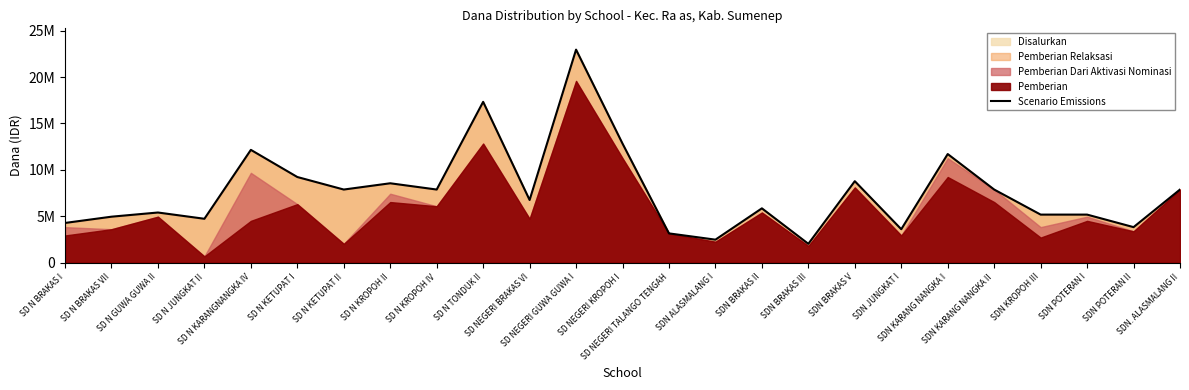

What is the label of the 3rd point from the left?

SD N GUWA GUWA II